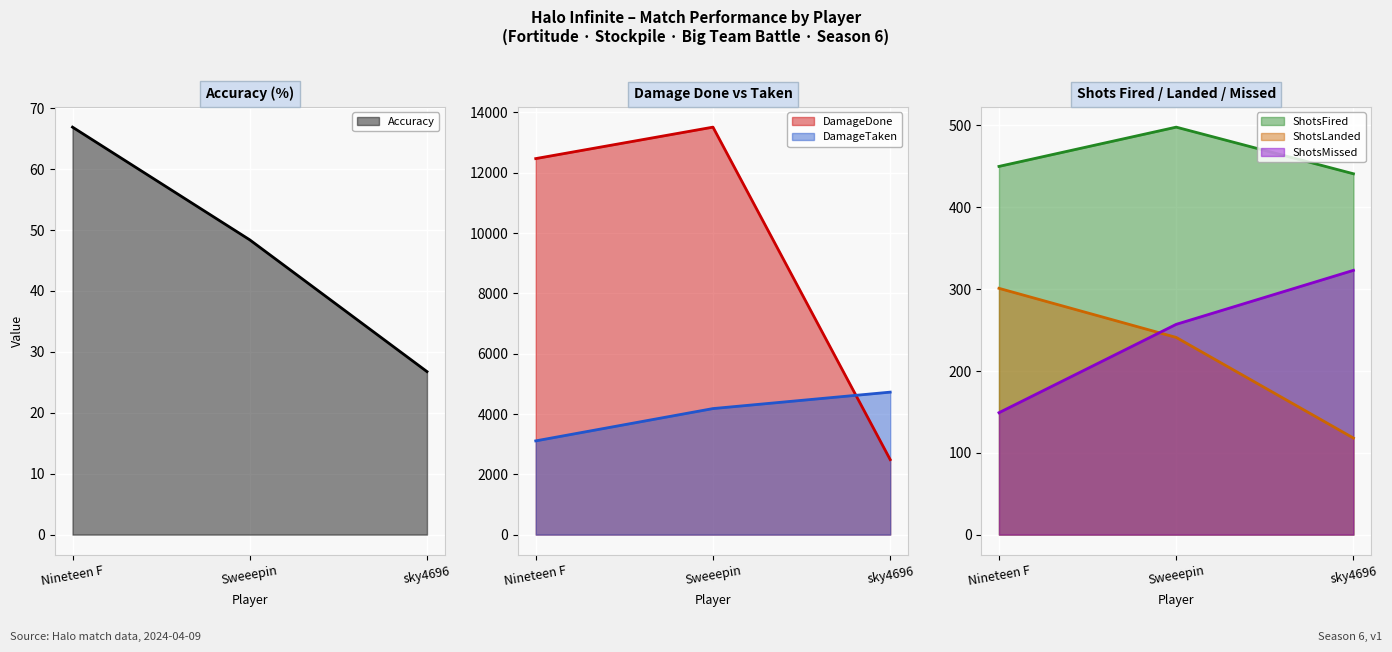

The ShotsLanded series shows 241.0 at Sweeepin. True or false?

True